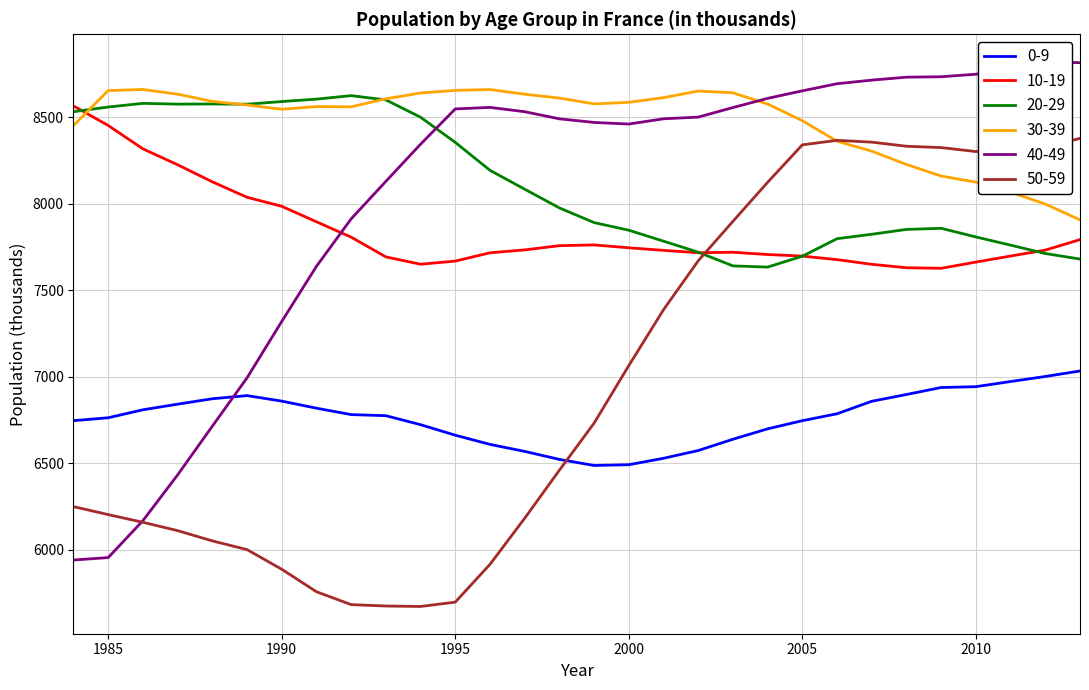

How many interior local peaks does the 20-29 series have?

4